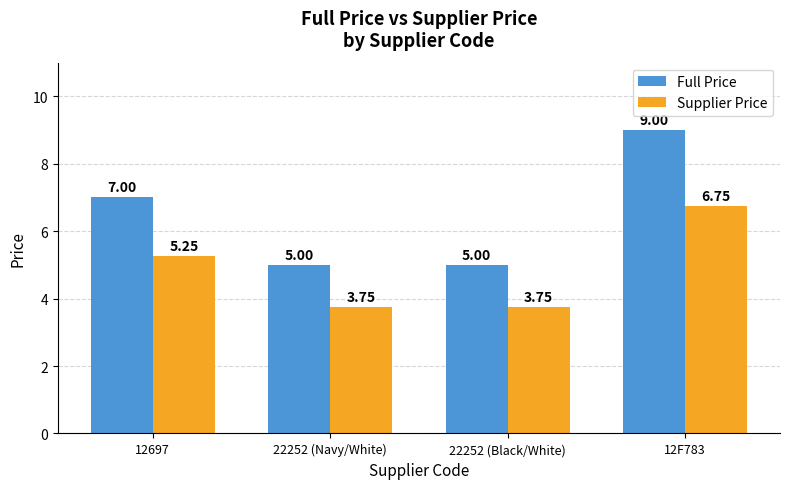

List the series in order of their overall mean, highest first.

Full Price, Supplier Price